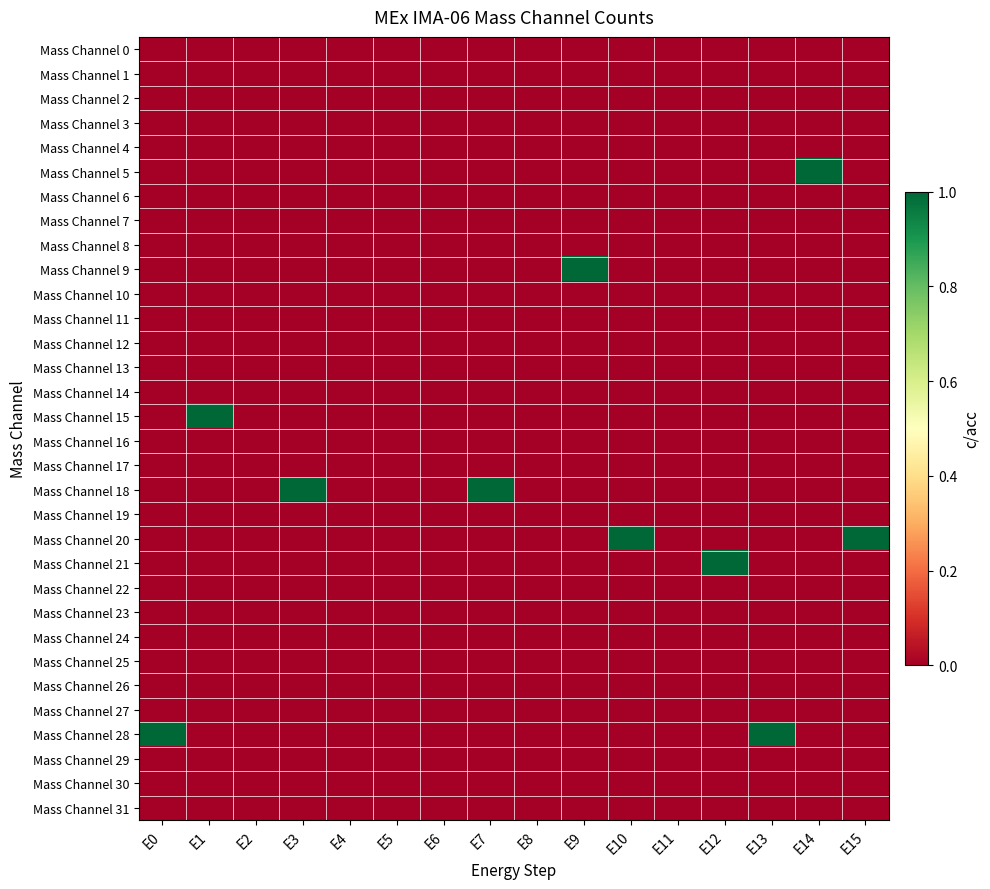

Between E12 and E11, which is larger?

E12